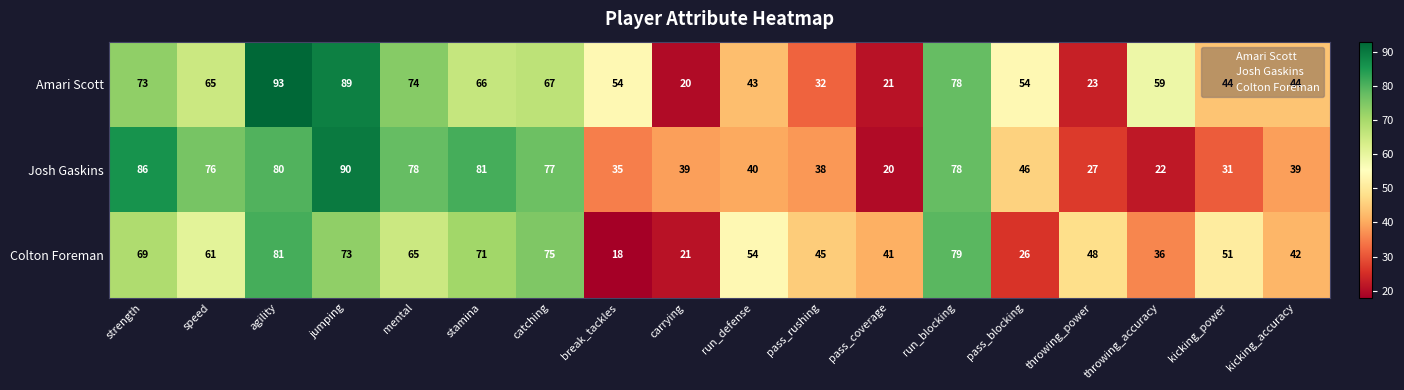

What is the difference between the highest and lowest values at run_blocking?

1